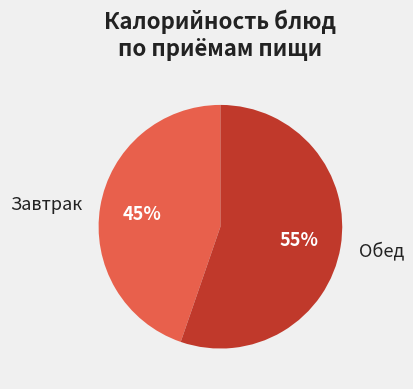

Is there any slice that represents more than half of the pie?

Yes